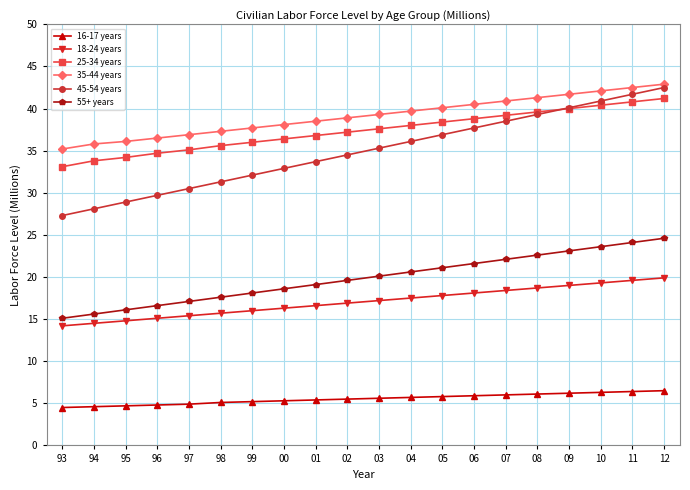

What is the smallest value displayed?

4.5